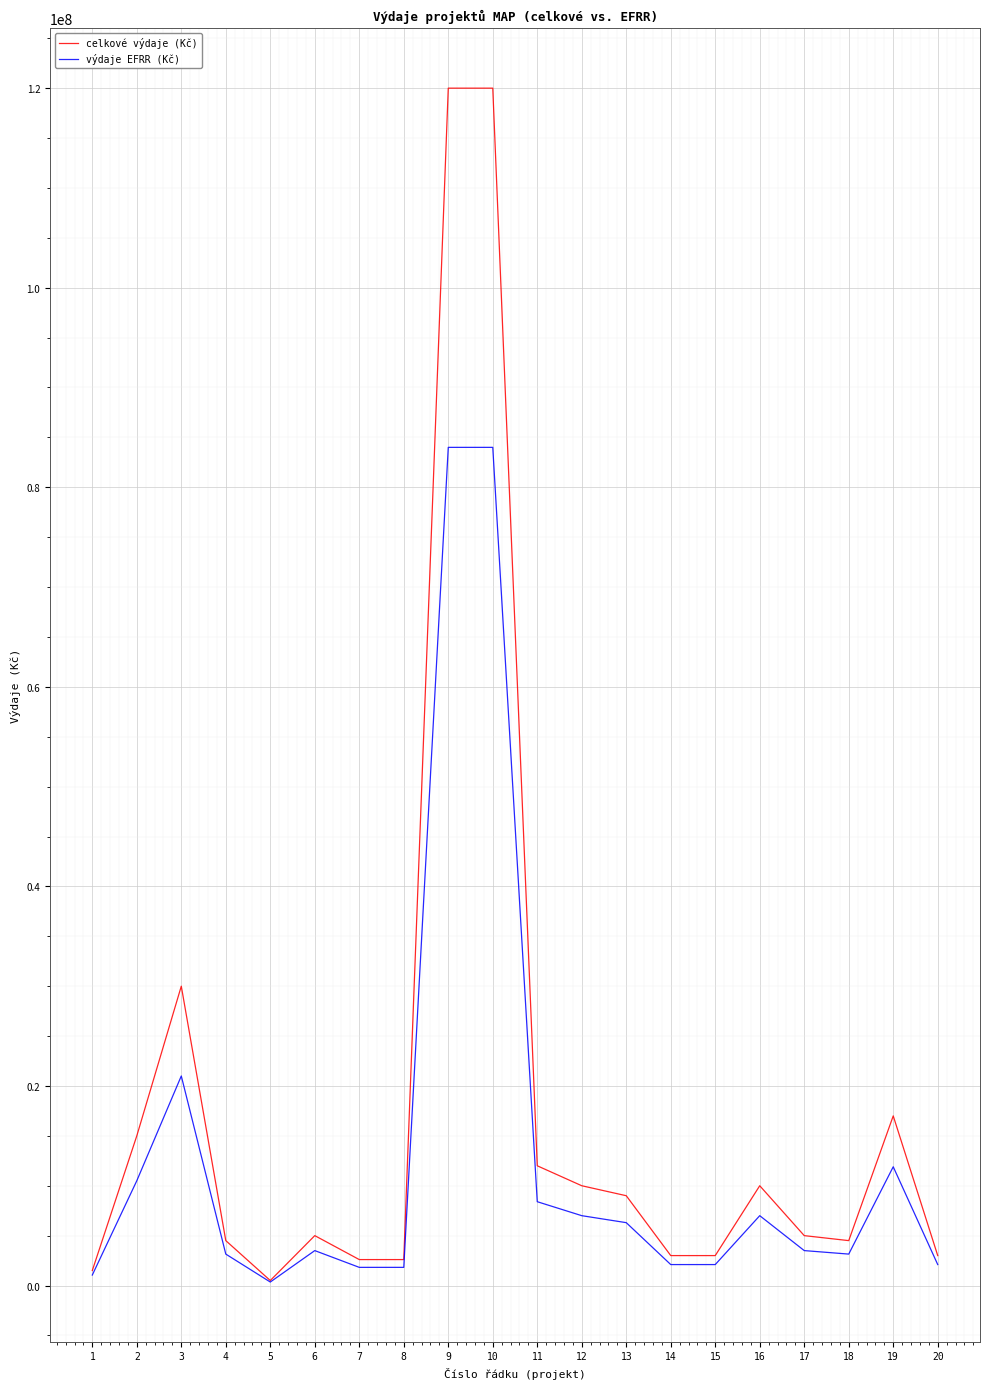

Which series has the widest spread of values?

celkové výdaje (Kč)